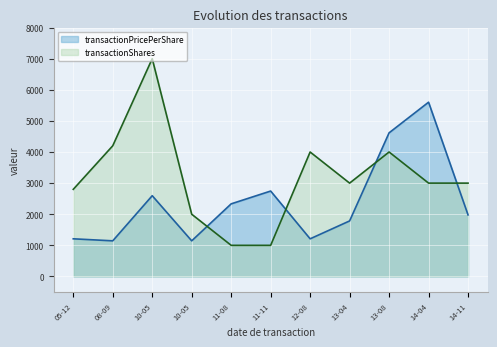

Is the value of transactionShares at 13-04 greater than the value of transactionPricePerShare at 10-05?

Yes